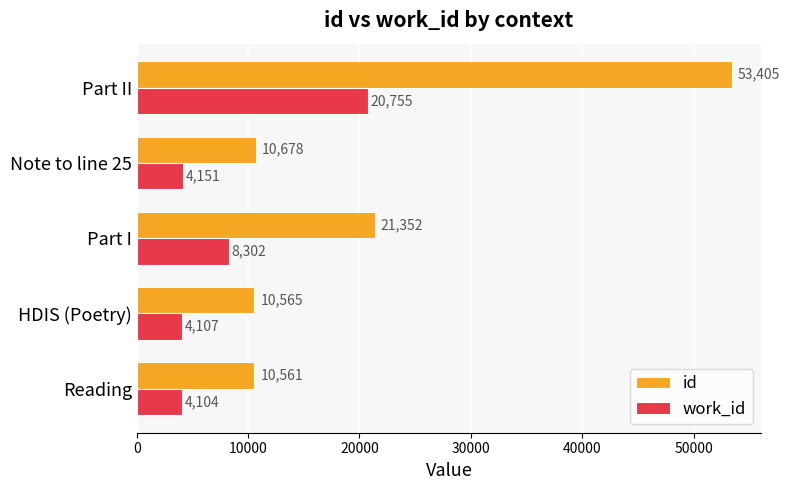

True or false: id has a value of 21352 at Part I.

True